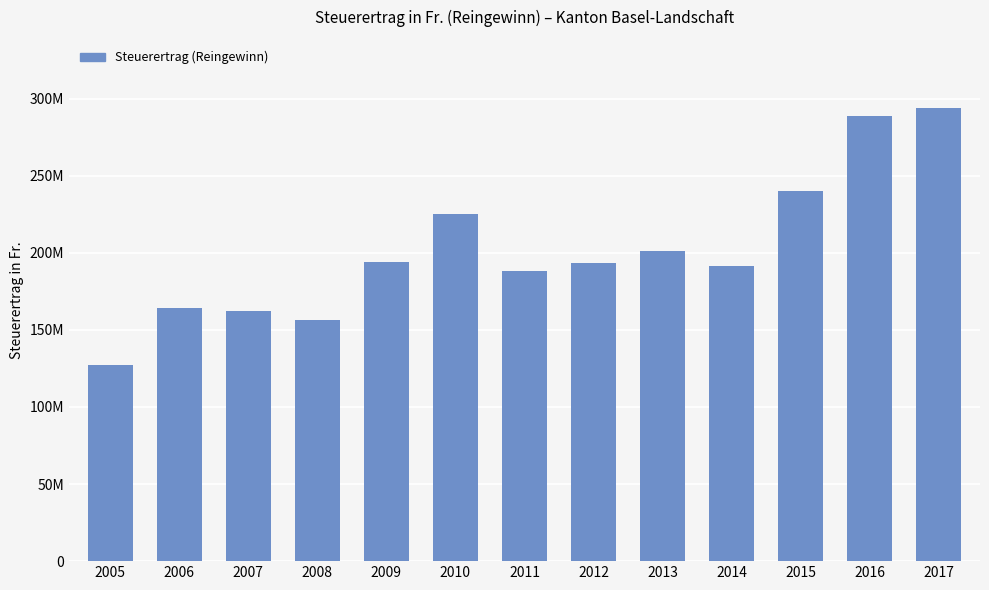

What is the value of the 7th bar from the left?

187990605